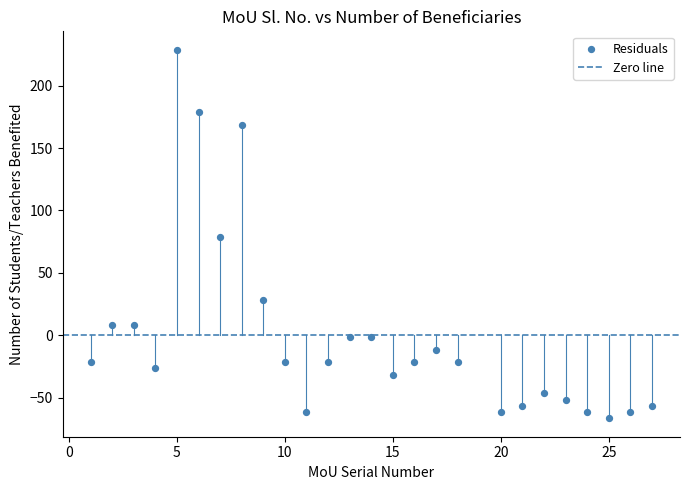

What is the range of X values (max minus min)?

26.0